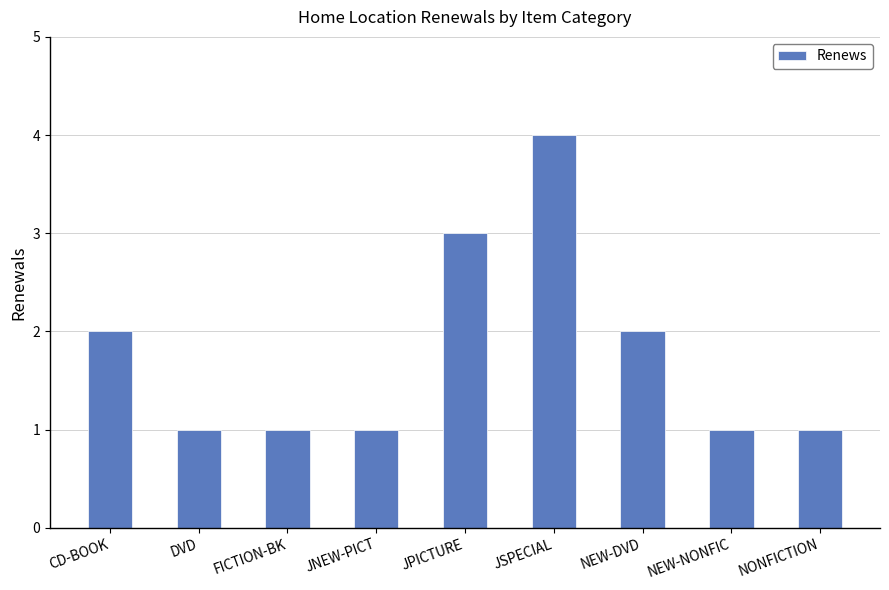

What value does the data have at JPICTURE?

3